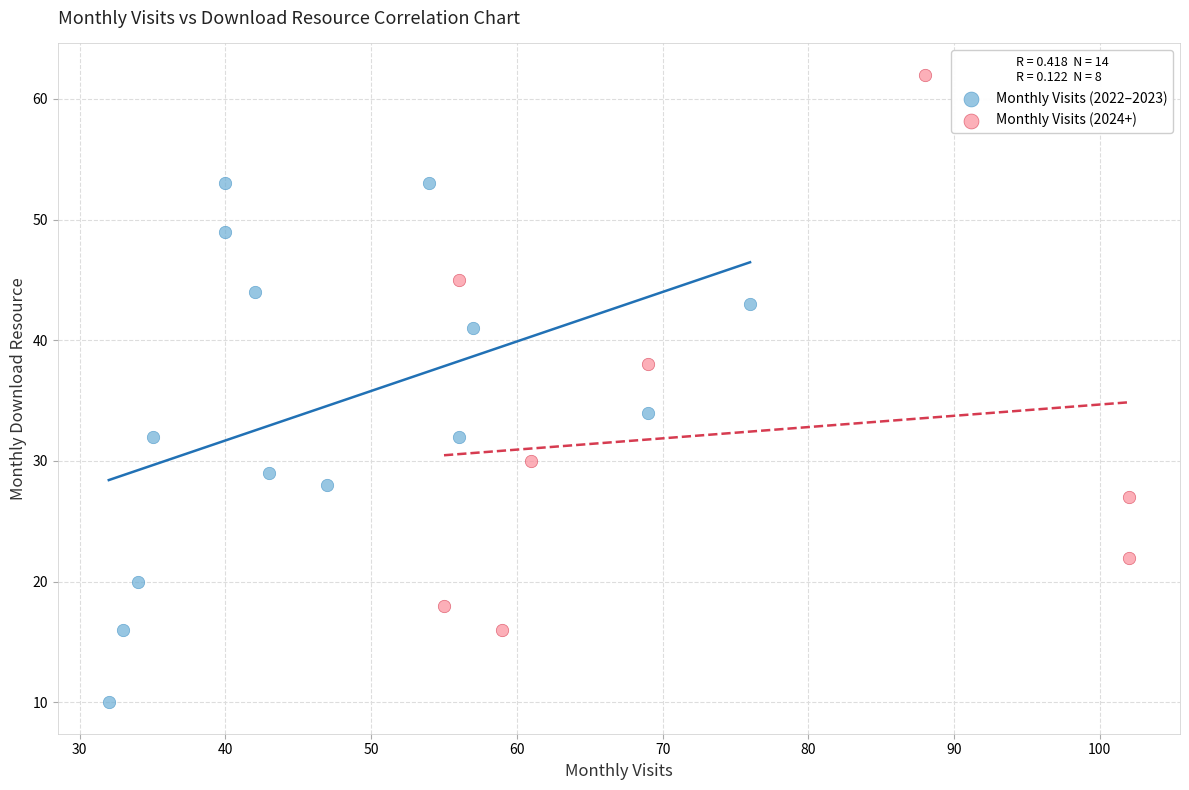

Which series reaches the maximum Y coordinate?

Monthly Visits (2024+)